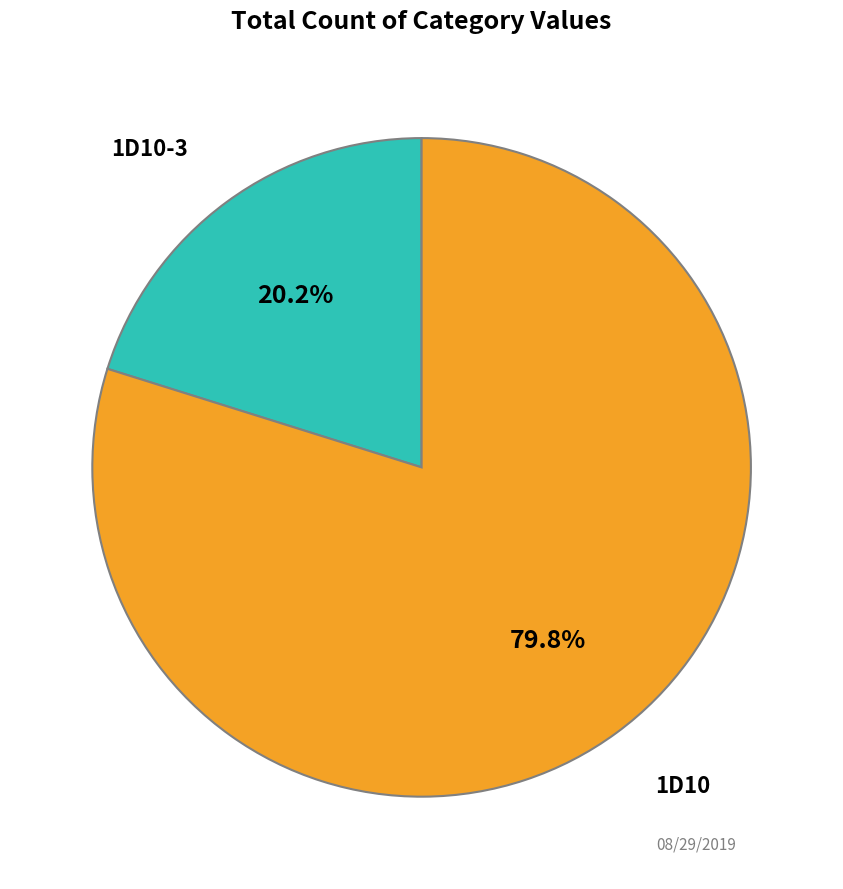

How many segments does this pie chart have?

2